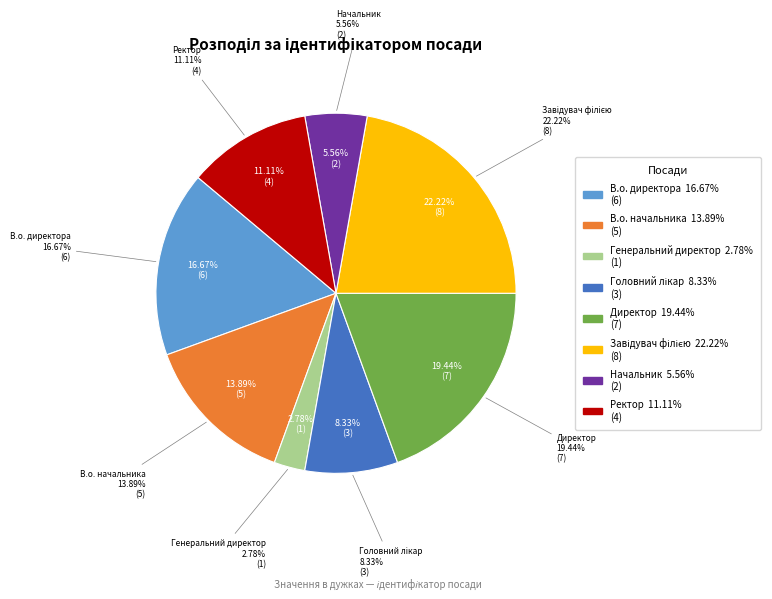

Rank the categories by value from highest to lowest.

Завідувач філією, Директор, В.о. директора, В.о. начальника, Ректор, Головний лікар, Начальник, Генеральний директор